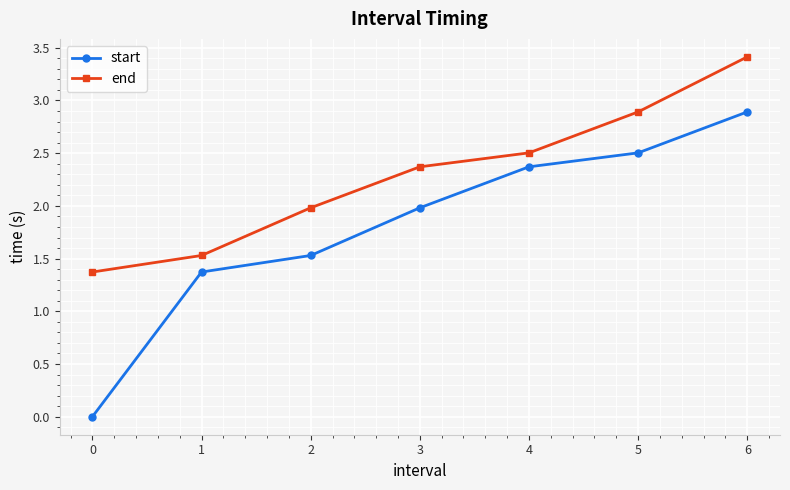

At 1, list the series in order from smallest to largest.

start, end